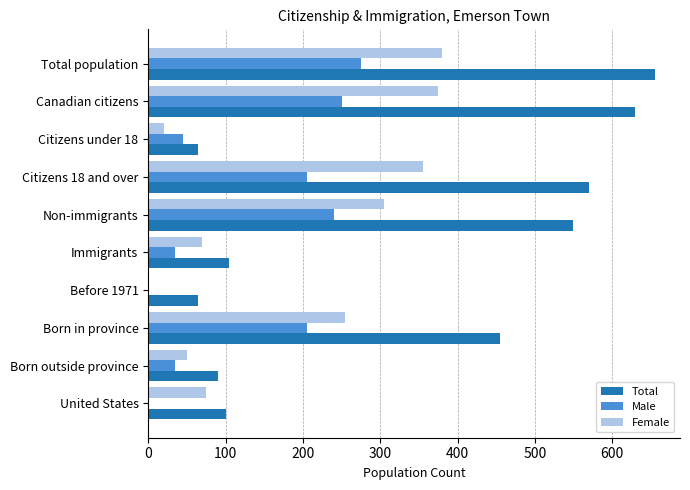

Which series has the largest total across all categories?

Total